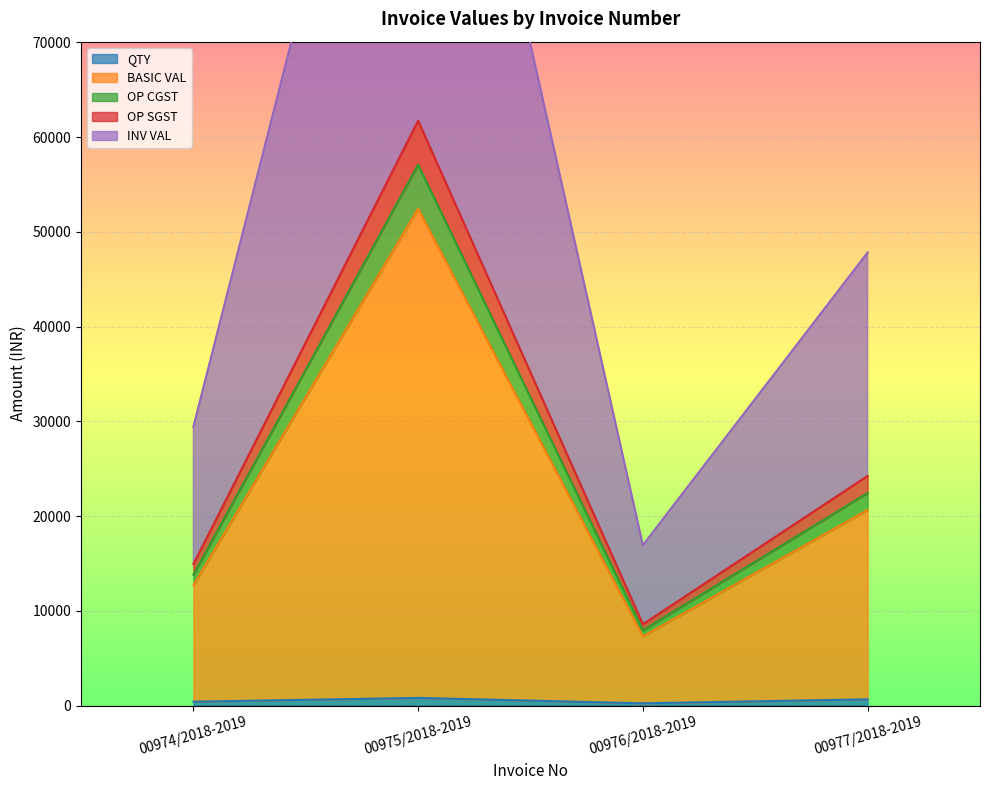

True or false: OP CGST and OP SGST cross at least once.

False